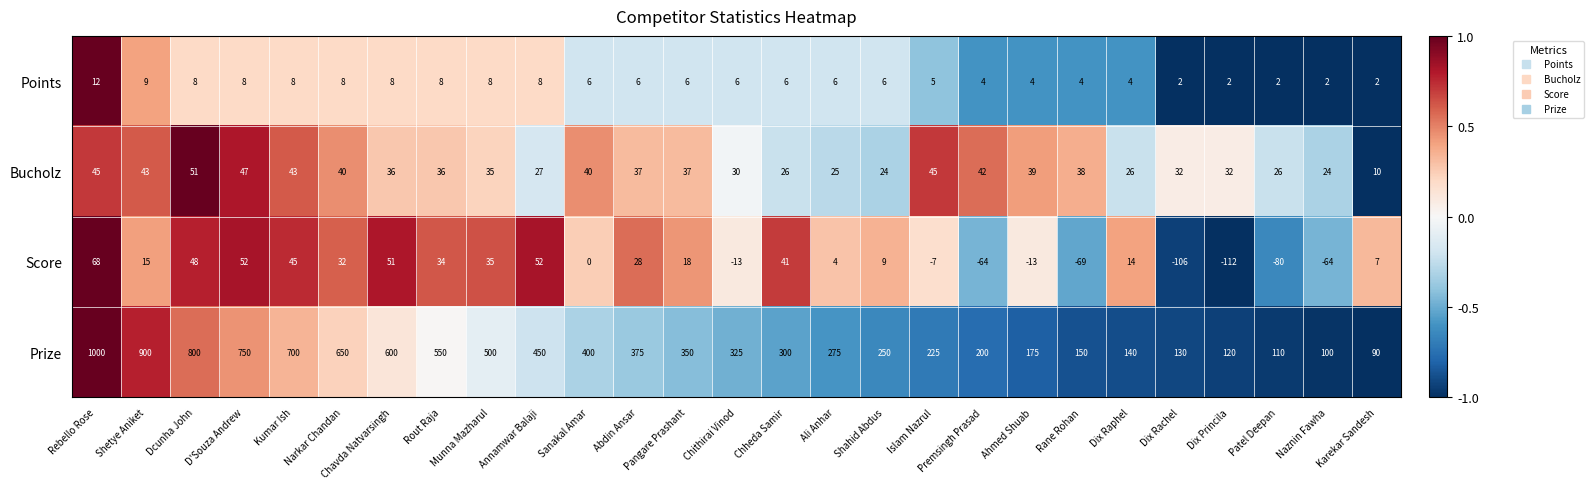

How many categories are shown in the chart?

27